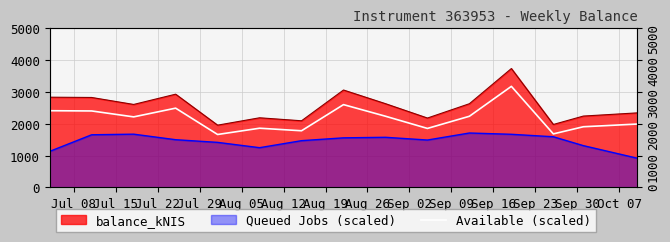

Count the number of categories in the chart.

15